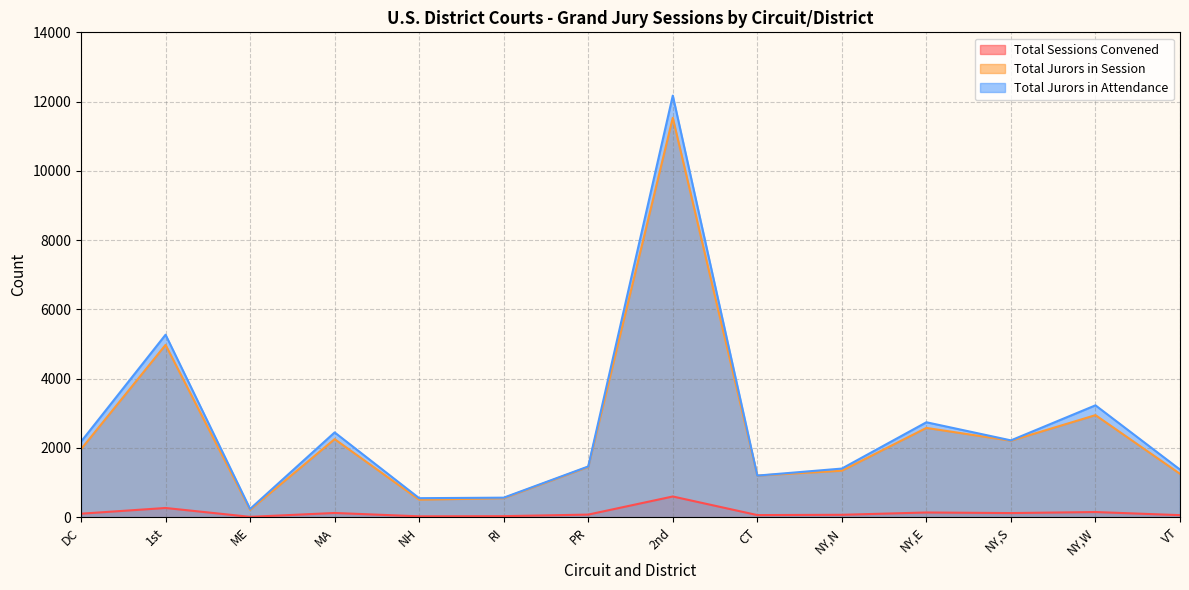

What is the difference between the maximum and second lowest values in the Total Sessions Convened series?

573